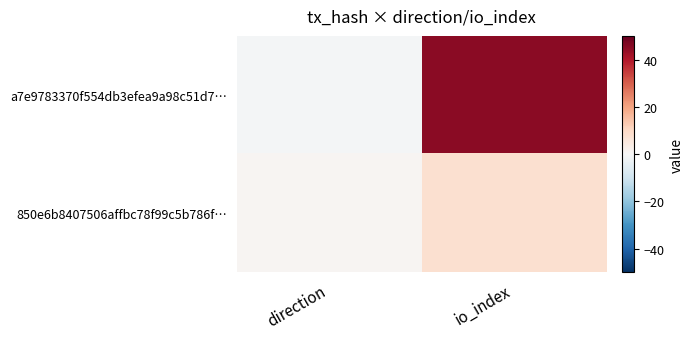

At which category is the sum across all series the highest?

io_index